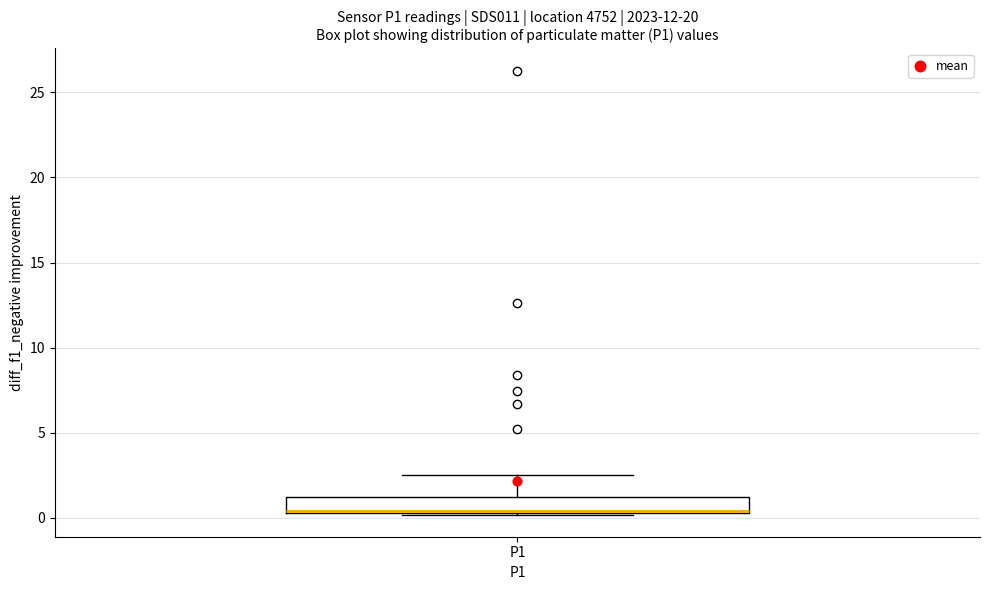

Where does the upper whisker of the box for P1 end on the y-axis? The values are not printed on the chart, so give them approximately, as read against the axis.

2.5